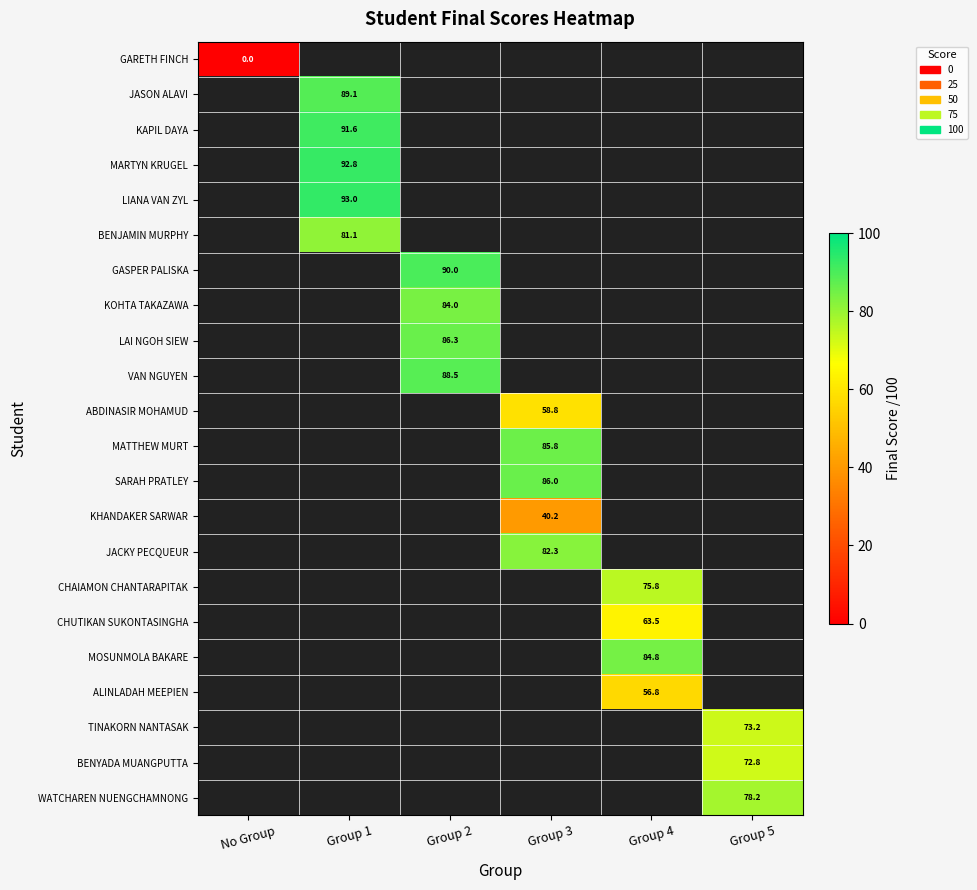

Is it true that KHANDAKER SARWAR equals 40.2 at Group 3?

True